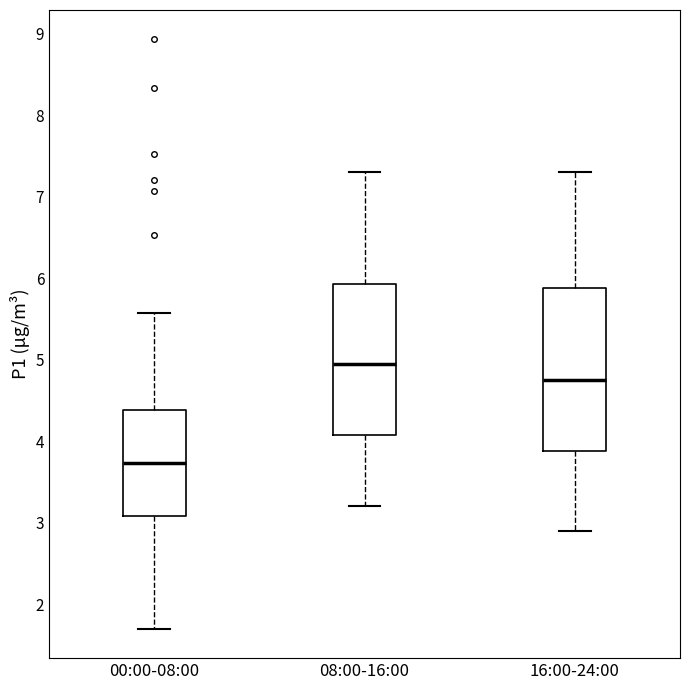

Which box's median line is the highest?

08:00-16:00